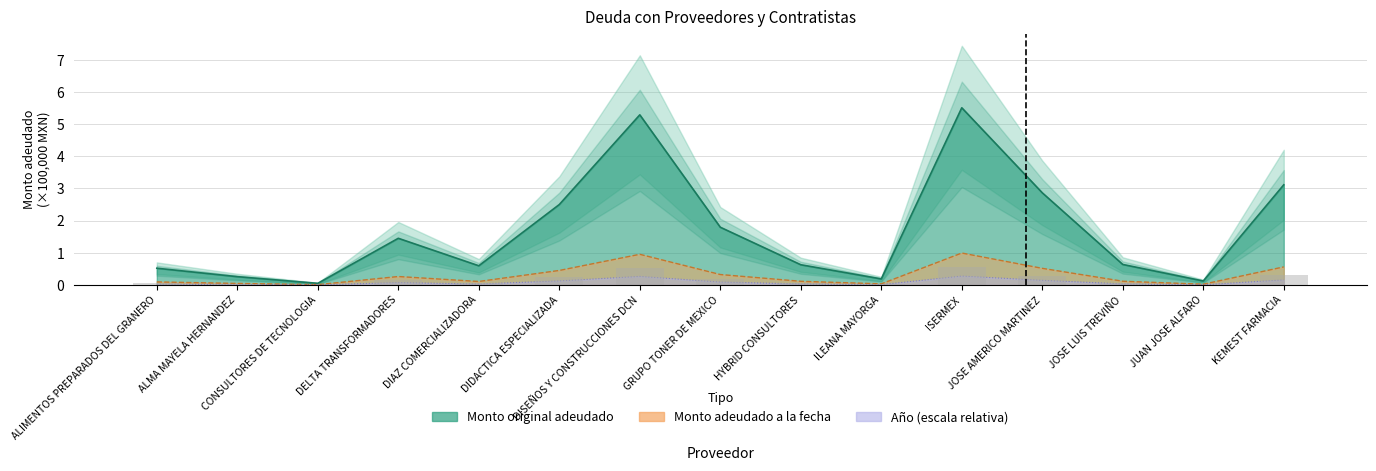

Is the value of Monto adeudado a la fecha at JOSE LUIS TREVIÑO greater than the value of Monto original adeudado at JUAN JOSE ALFARO?

No